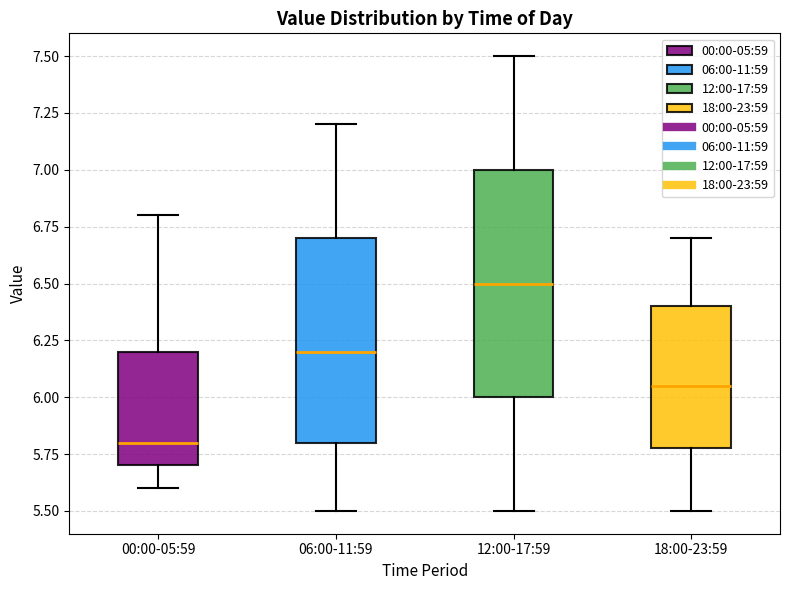

Reading left to right, read every box against the y-axis: the position of its median line, the range the box covers, and the ends of its whiskers. The values are not printed on the chart, so give them approximately, as read against the axis.

00:00-05:59: median 5.80, box 5.70 to 6.20, whiskers 5.60 to 6.80
06:00-11:59: median 6.20, box 5.80 to 6.70, whiskers 5.50 to 7.20
12:00-17:59: median 6.50, box 6.00 to 7.00, whiskers 5.50 to 7.50
18:00-23:59: median 6.05, box 5.80 to 6.40, whiskers 5.50 to 6.70